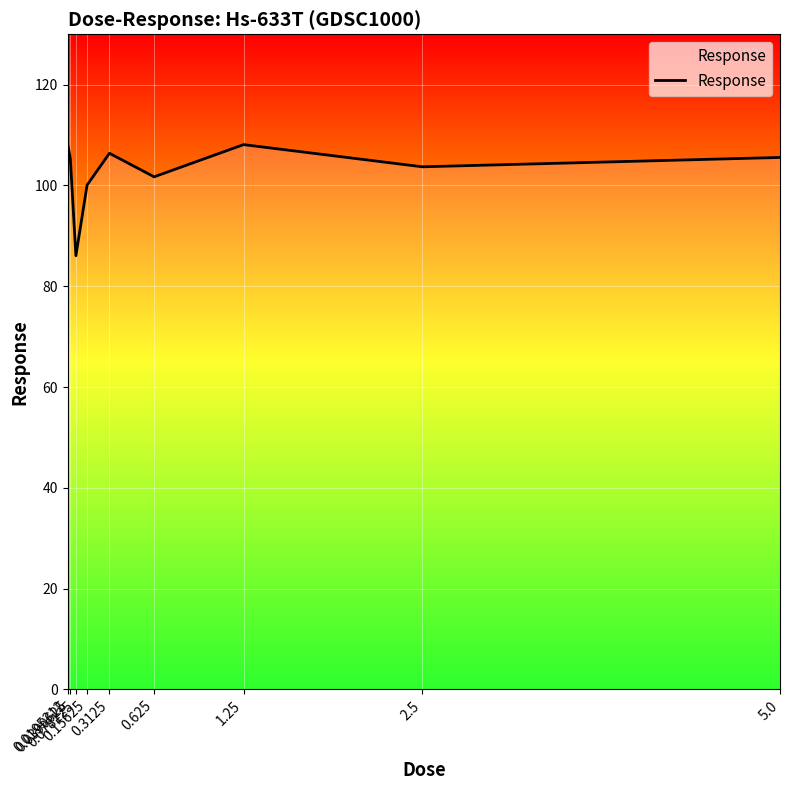

What is the maximum value shown in the chart?

108.3